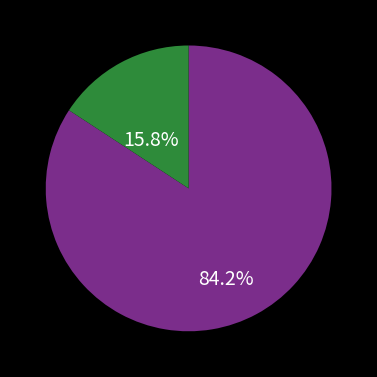

Does any single category account for the majority?

Yes